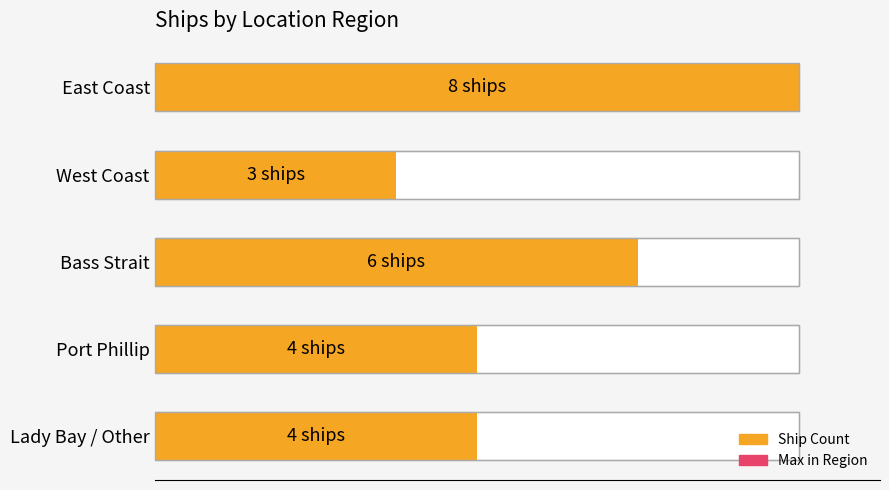

The Ship Count series shows 12 at East Coast. True or false?

False